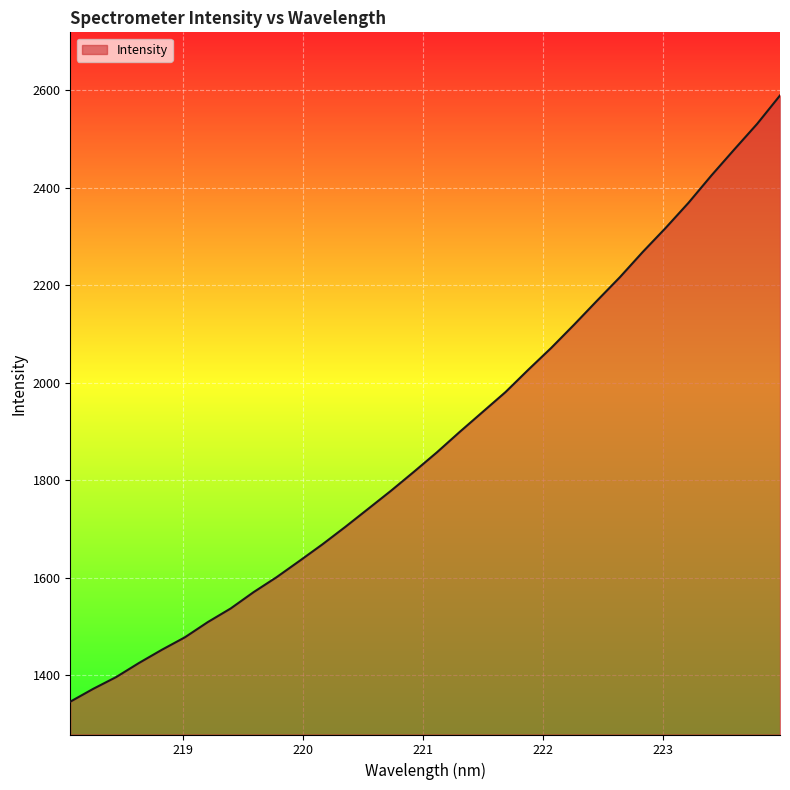

What is the greatest value displayed?

2588.7